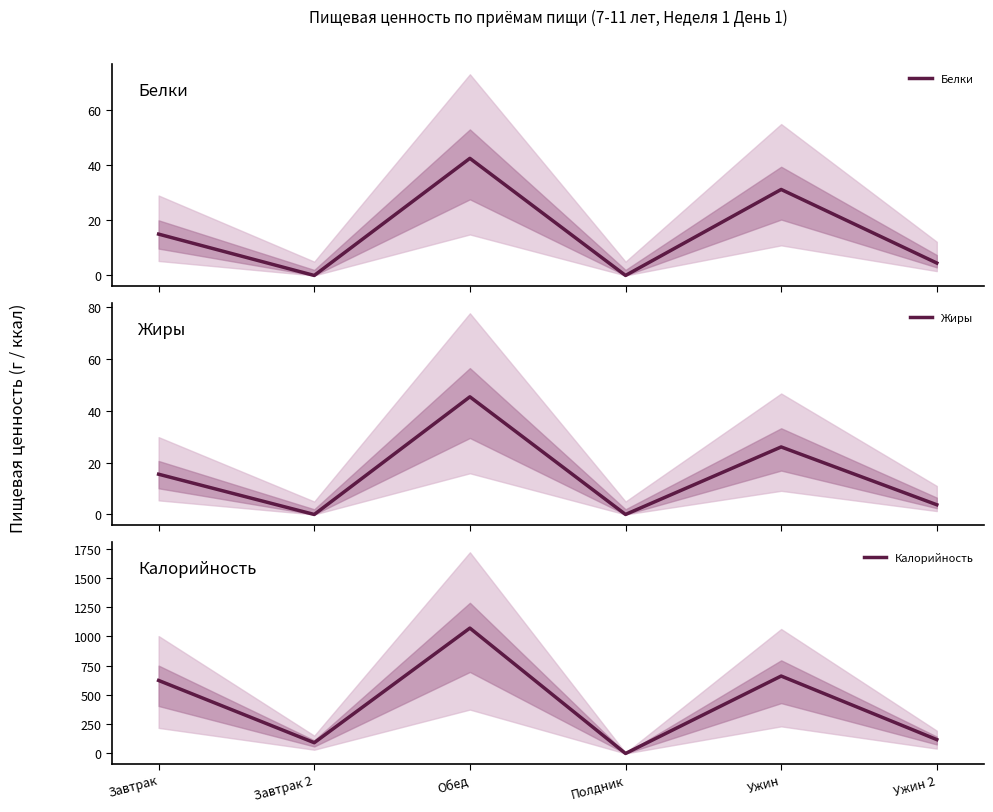

Does the chart display data point markers on the line(s)?

No